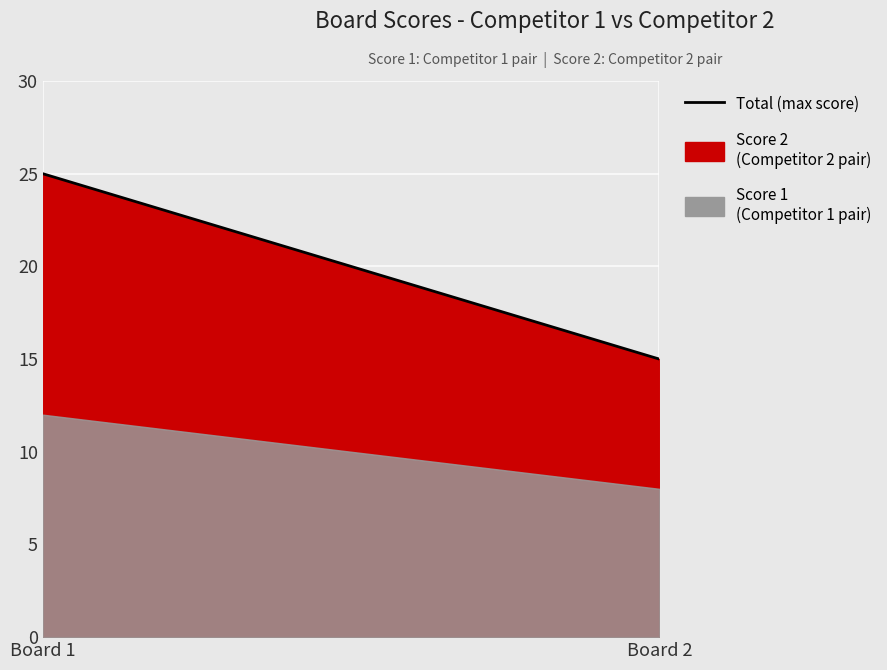

Approximately how many times larger is the value at Board 1 compared to Board 2?

1.7